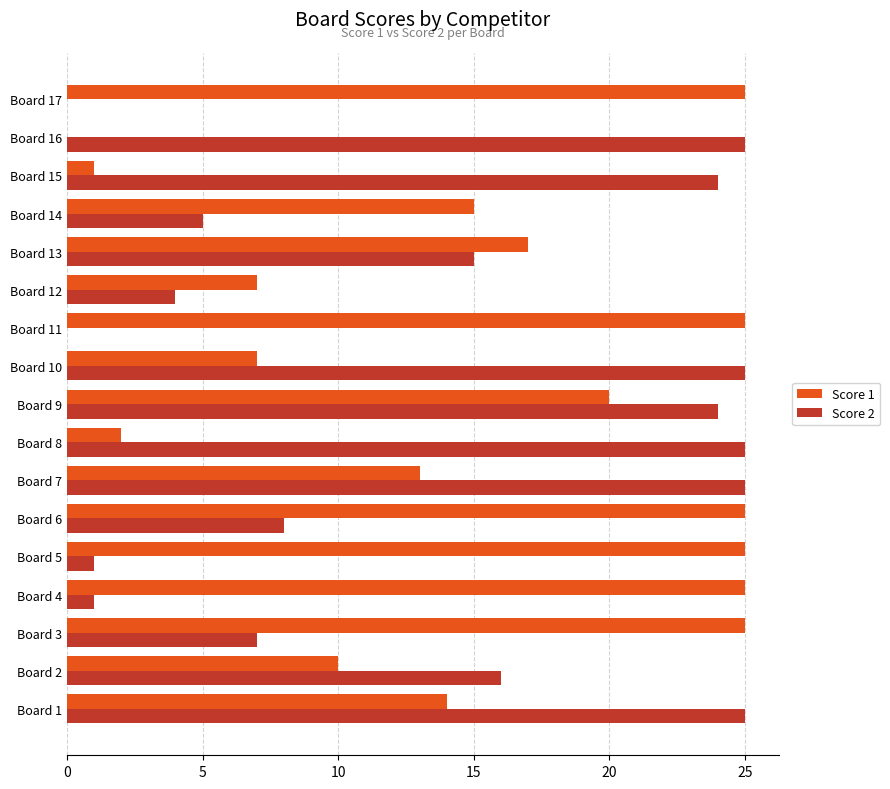

Between Board 3 and Board 17, which series saw the biggest shift?

Score 2